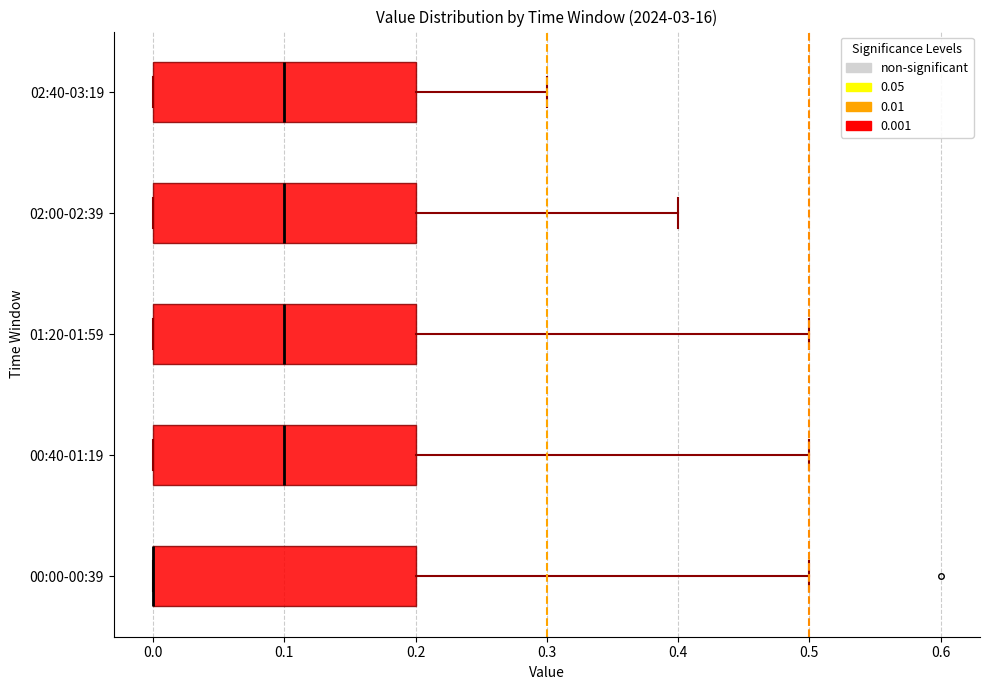

Reading bottom to top, transcribe this box plot: for each box, give where its median line is, the range the box spans, and where its two whiskers end, as read against the x-axis. The values are not printed on the chart, so give them approximately, as read against the axis.

00:00-00:39: median 0.0 (drawn on the box's left edge), box 0.0 to 0.2, whiskers 0.0 to 0.5
00:40-01:19: median 0.1, box 0.0 to 0.2, whiskers 0.0 to 0.5
01:20-01:59: median 0.1, box 0.0 to 0.2, whiskers 0.0 to 0.5
02:00-02:39: median 0.1, box 0.0 to 0.2, whiskers 0.0 to 0.4
02:40-03:19: median 0.1, box 0.0 to 0.2, whiskers 0.0 to 0.3